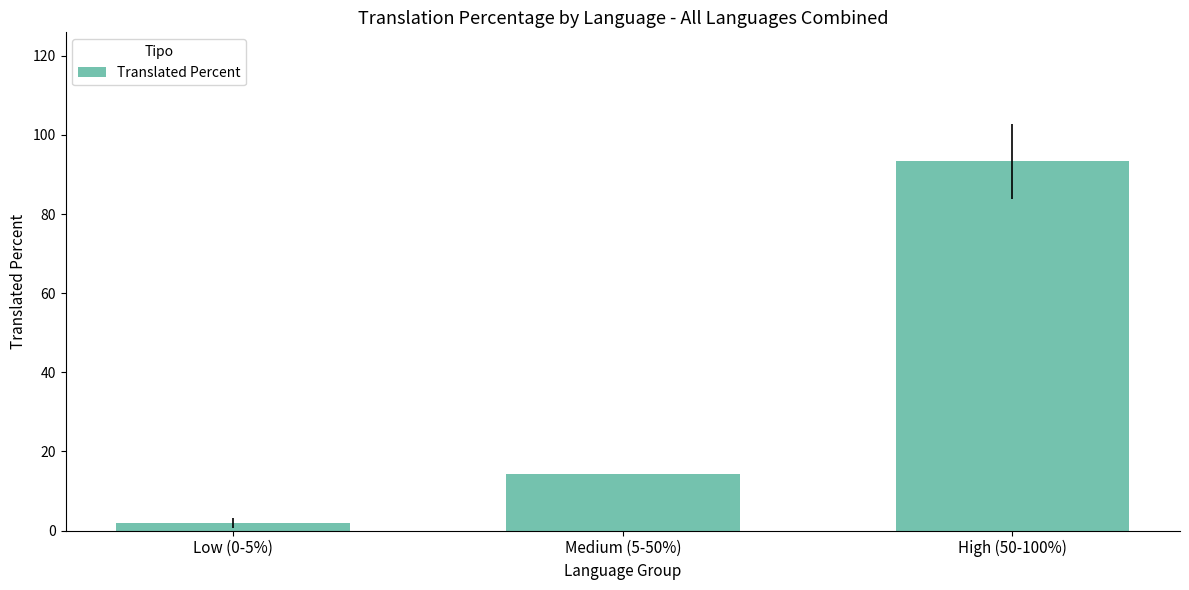

The chart shows a value of 8.1 at Medium (5-50%). True or false?

False